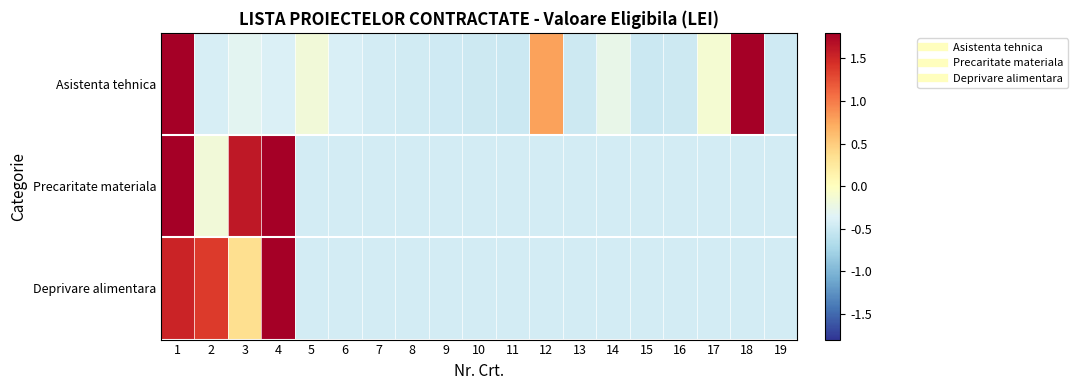

Which label corresponds to the smallest value in the chart?

11